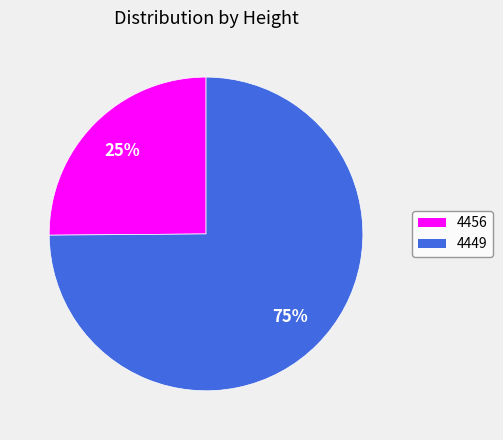

To the nearest percent, what is the combined percentage of 4456 and 4449?

100%